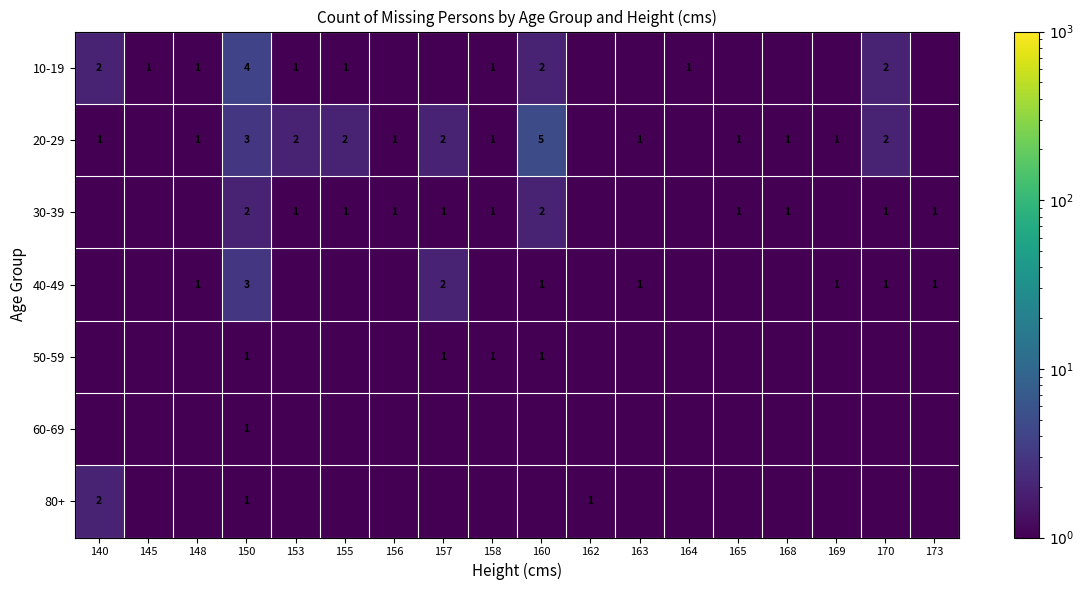

What is the difference between the 10-19 values at 150 and 153?

3.0